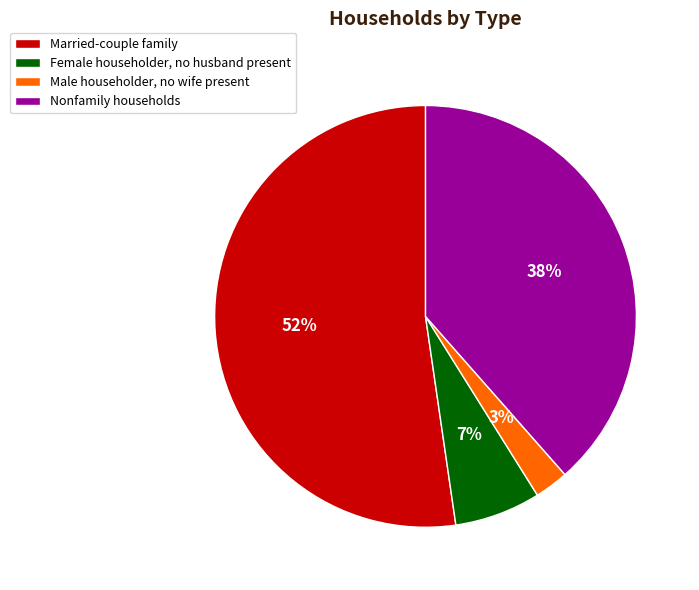

What is the majority slice?

Married-couple family